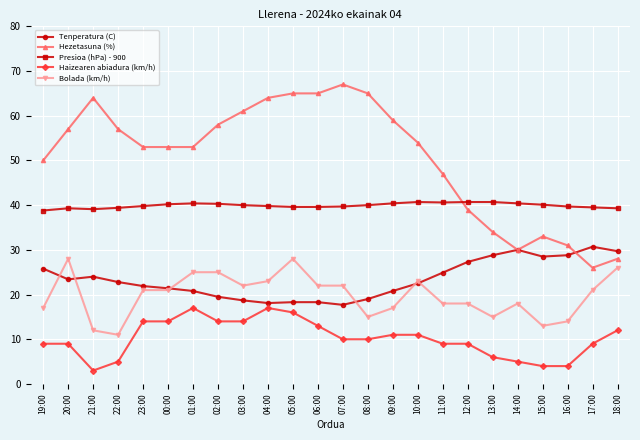

Where does the Hezetasuna (%) series first go above 54?

20:00